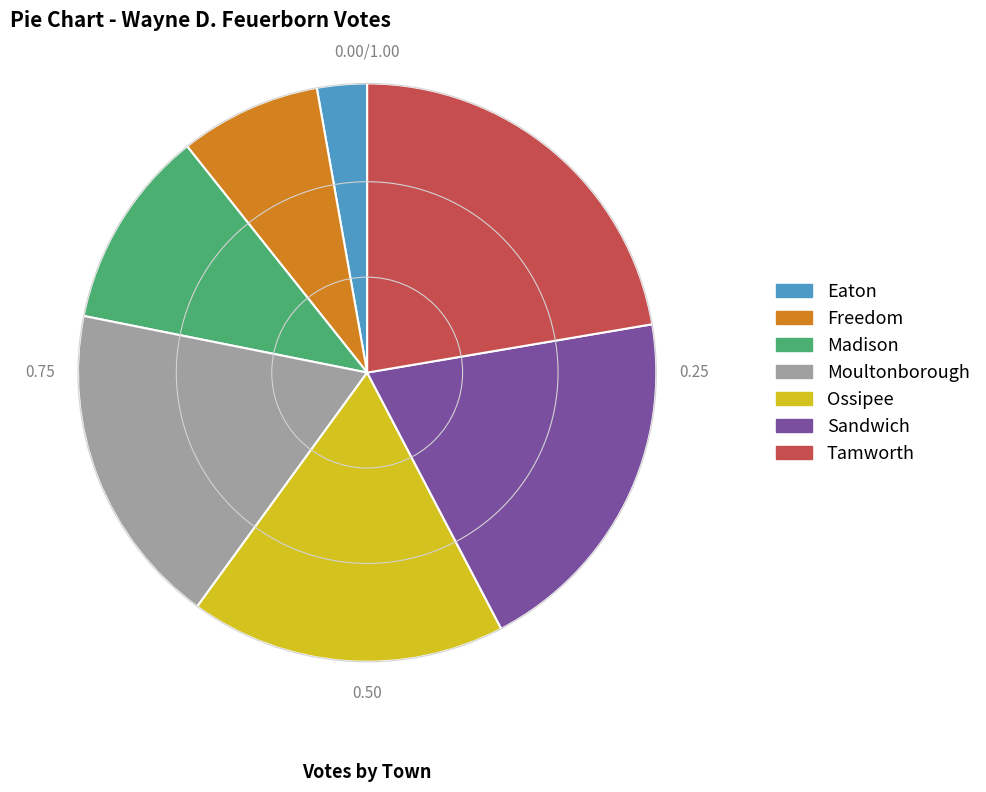

How many slices are in this pie chart?

7